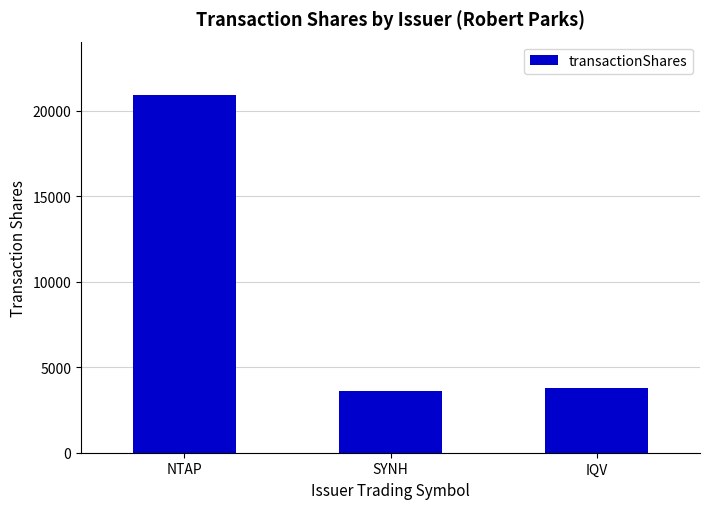

Where does the data first go above 3761?

NTAP